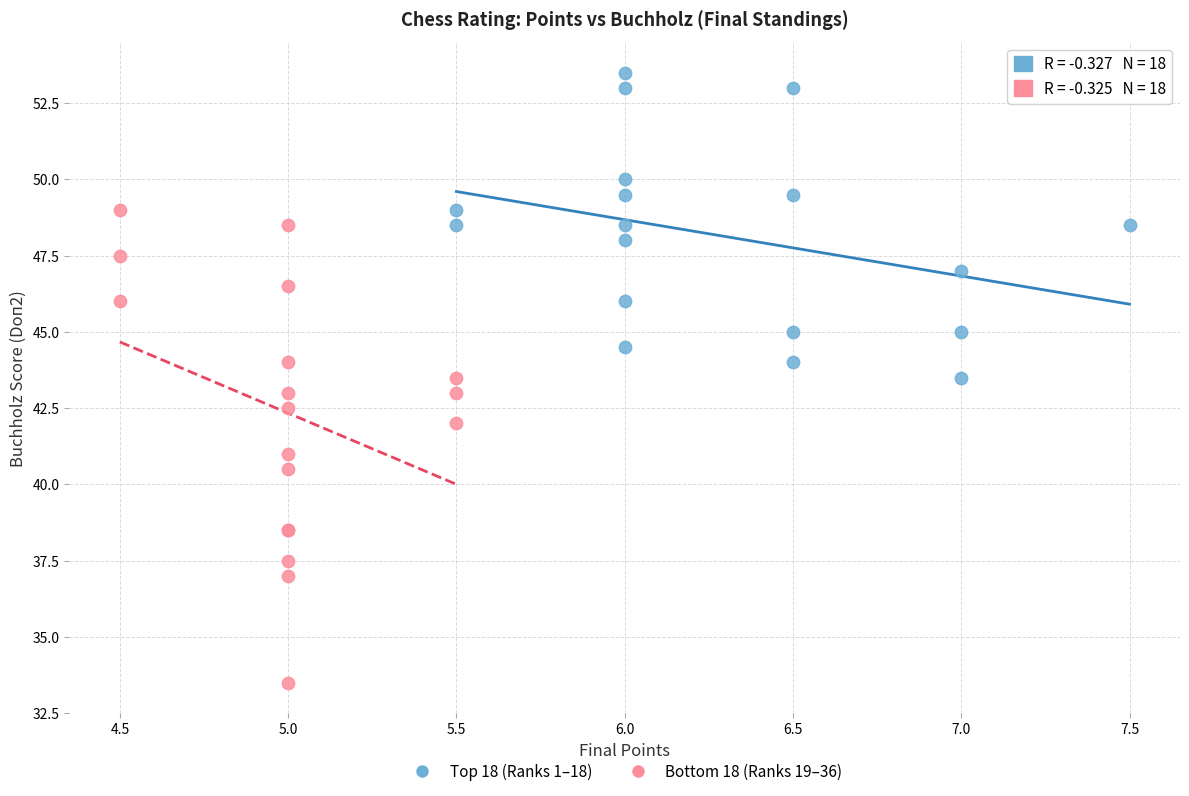

Which series reaches the minimum Y coordinate?

Bottom 18 (Ranks 19–36)